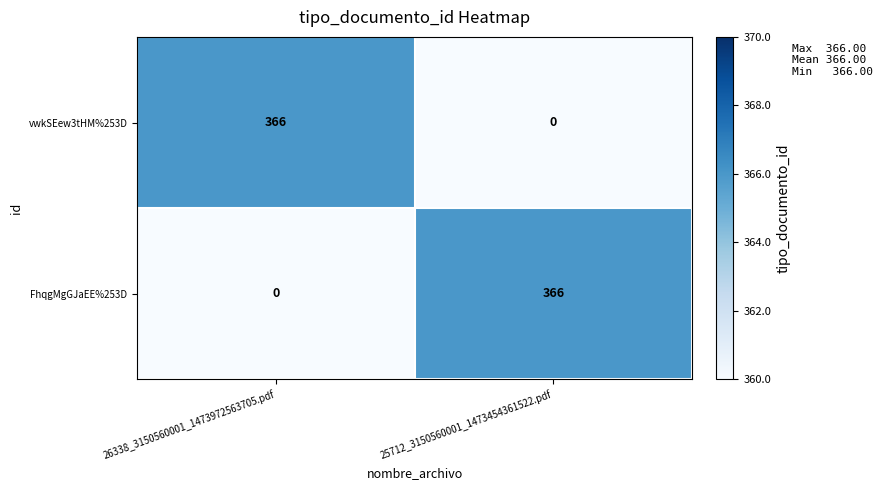

What is the total value across all series at 26338_3150560001_1473972563705.pdf?

366